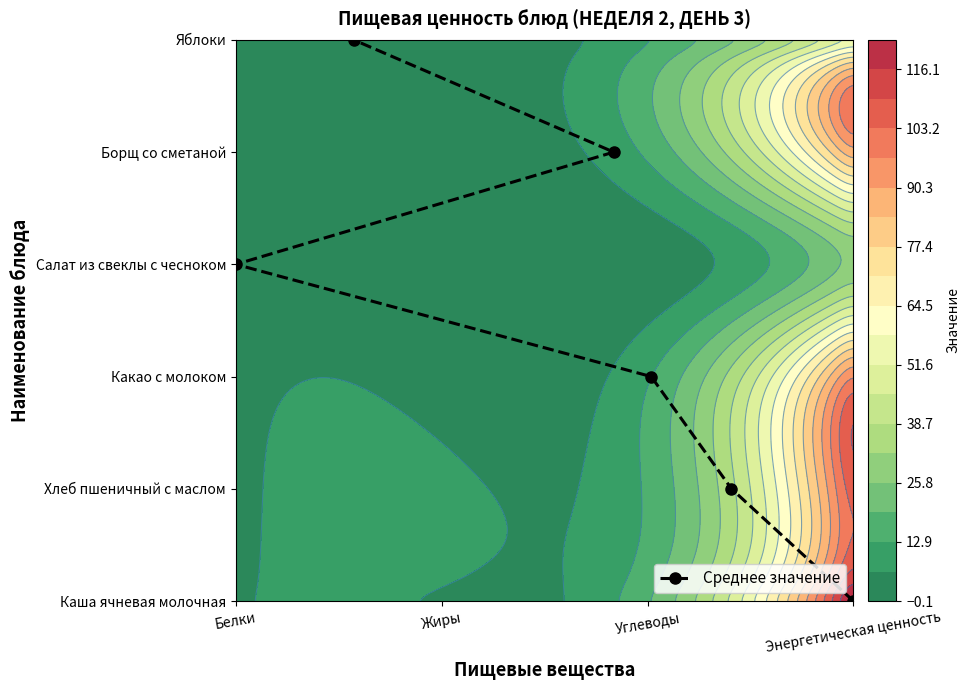

How many positive values are there?

5